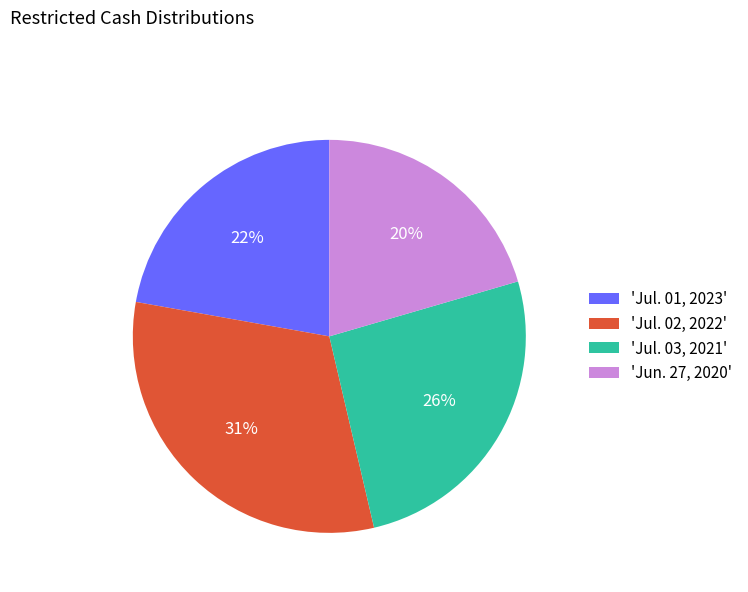

Which slice is the largest?

'Jul. 02, 2022'